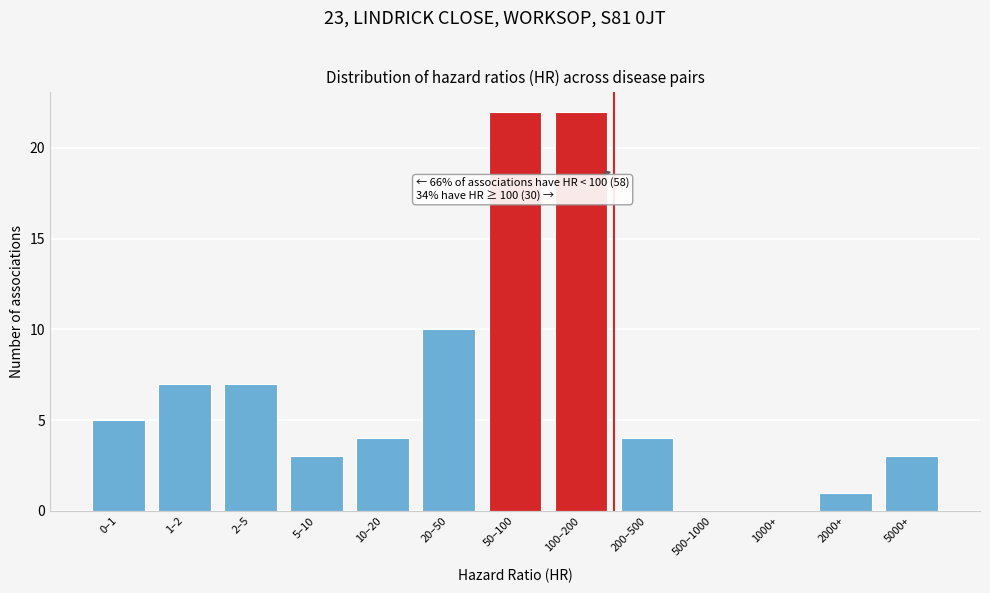

Reading left to right, what are all the values shown in this chart?

0–1=5	1–2=7	2–5=7	5–10=3	10–20=4	20–50=10	50–100=22	100–200=22	200–500=4	500–1000=0	1000+=0	2000+=1	5000+=3